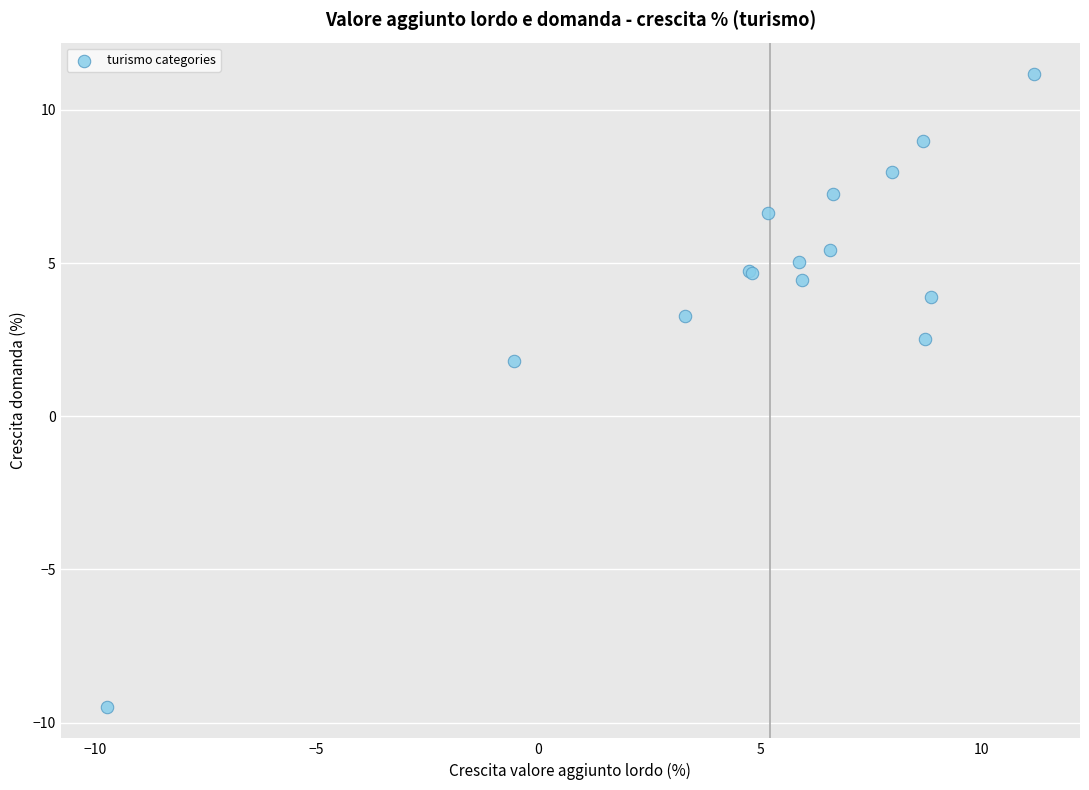

What Y value in the scatter plot is closest to 0?

1.8